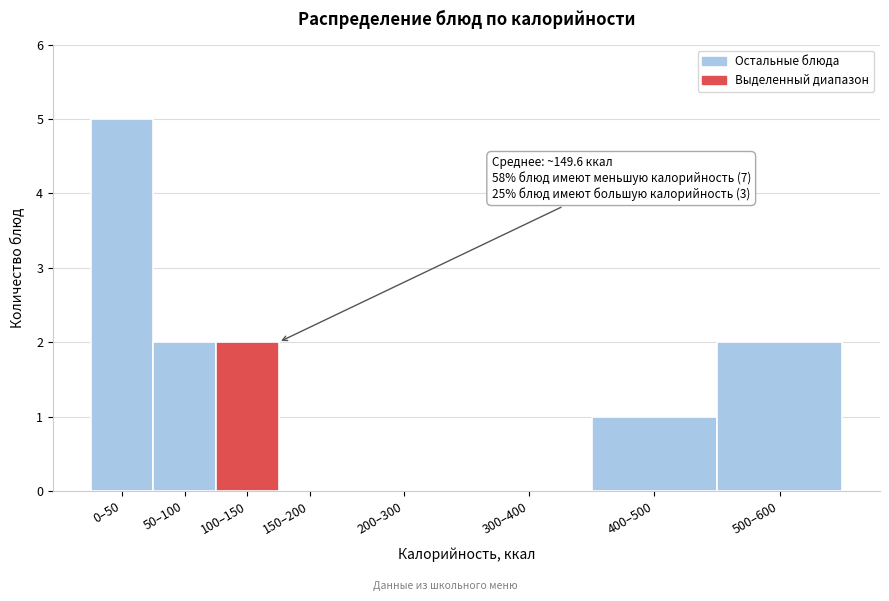

Reading left to right, what are all the values shown in this chart?

0–50=5	50–100=2	100–150=2	150–200=0	200–300=0	300–400=0	400–500=1	500–600=2